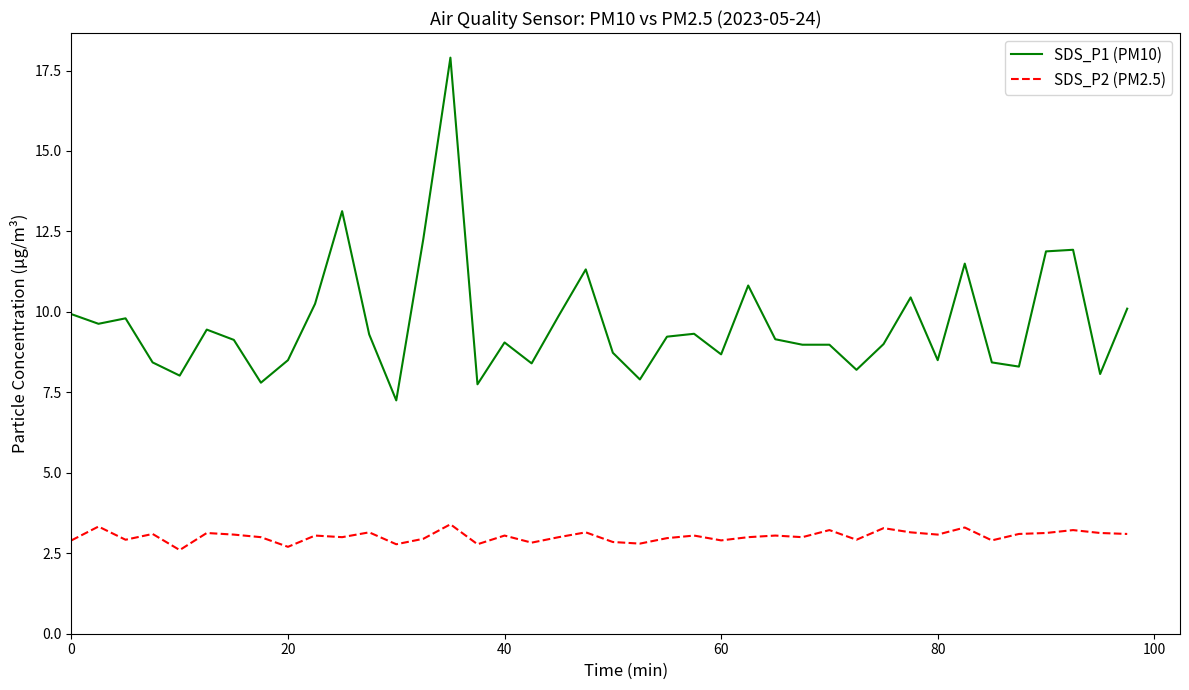

True or false: SDS_P2 (PM2.5) has more than 1 interior local peaks.

True